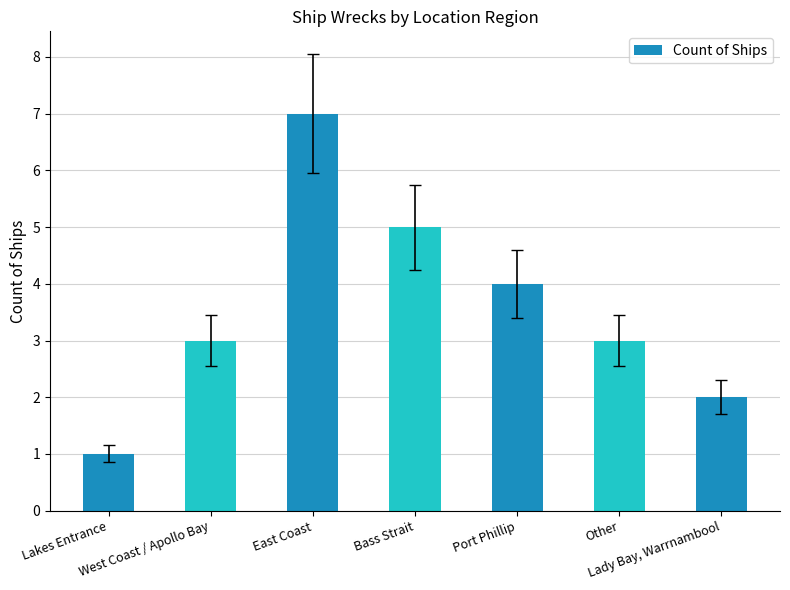

Read the value at Other.

3